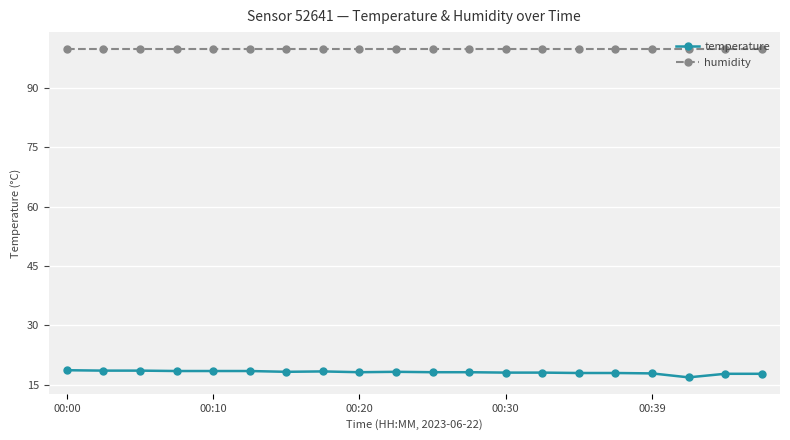

True or false: temperature and humidity intersect in this chart.

False